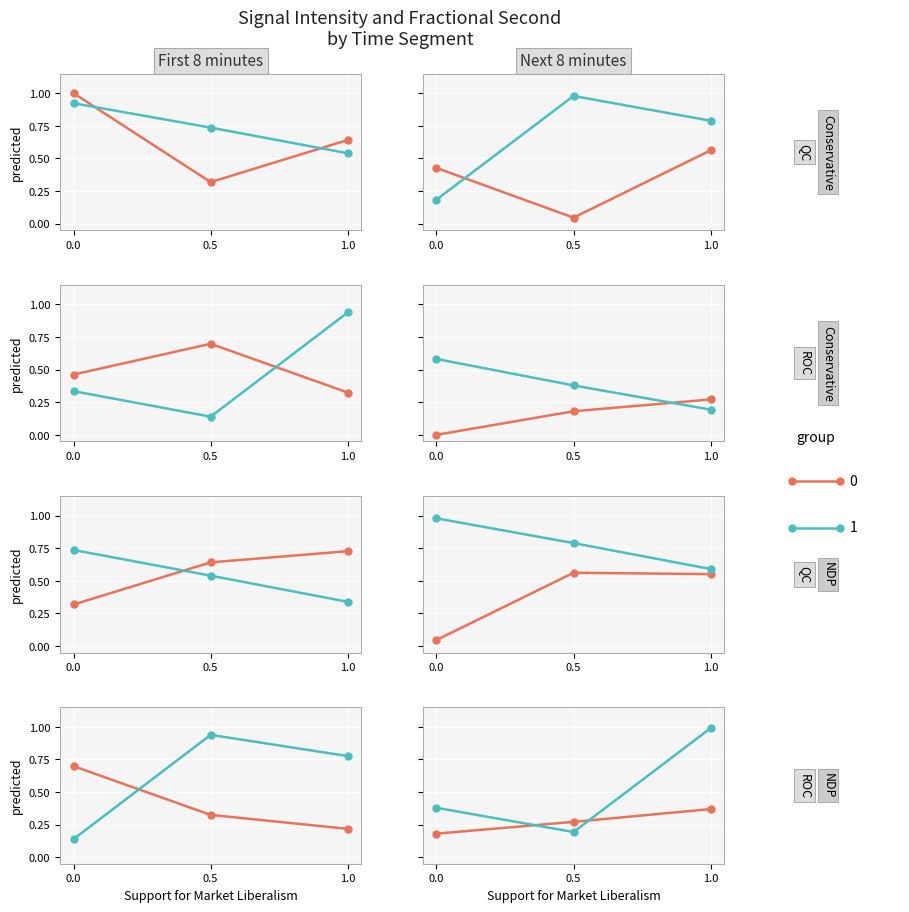

Is it true that group 0 equals 0.4 at 1.0?

True